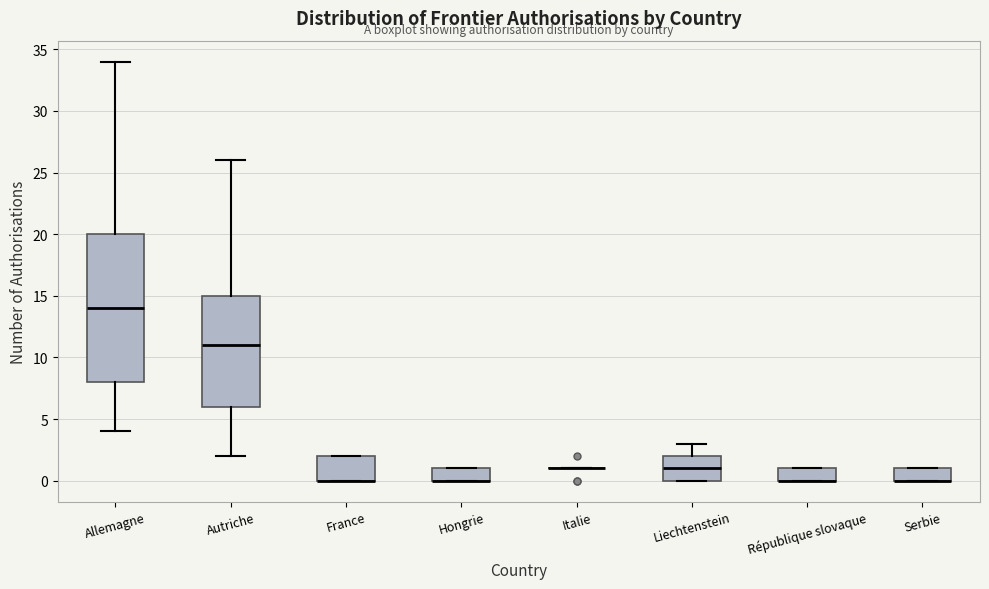

Where is the upper edge of the box for Autriche on the y-axis? The values are not printed on the chart, so give them approximately, as read against the axis.

15